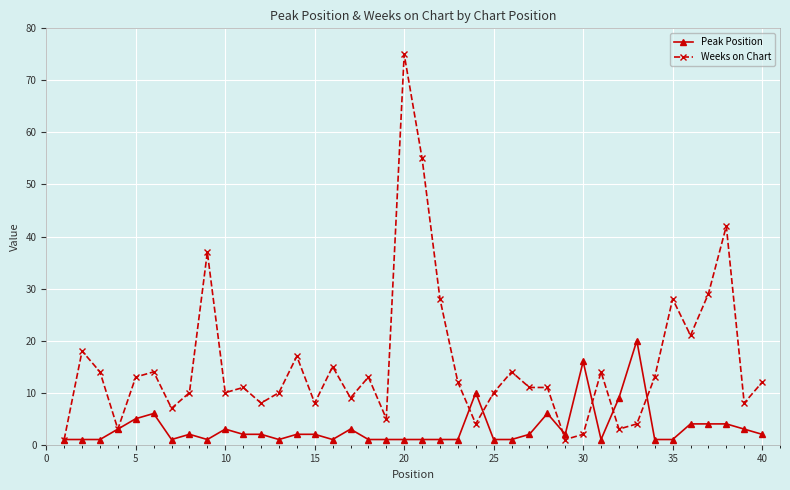

Rank the series by their maximum value, from highest to lowest.

Weeks on Chart, Peak Position